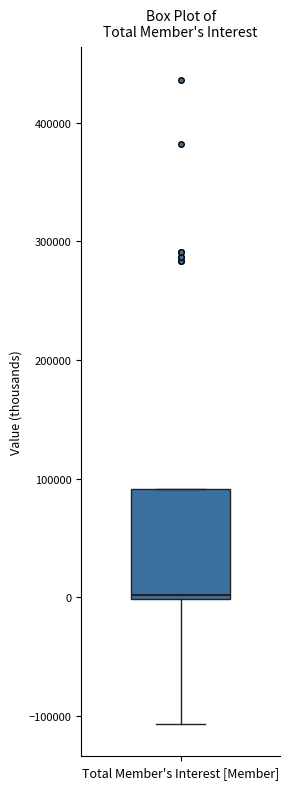

Where does the lower whisker of the box for Total Member's Interest [Member] end on the y-axis? The values are not printed on the chart, so give them approximately, as read against the axis.

-110000